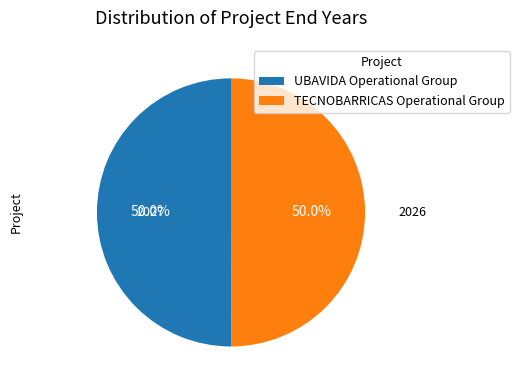

What percentage is NOT represented by TECNOBARRICAS Operational Group?

50.0%